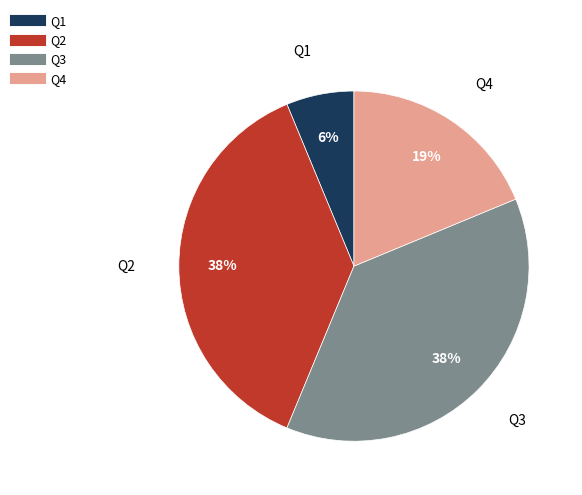

What is the smallest slice in the pie chart?

Q1